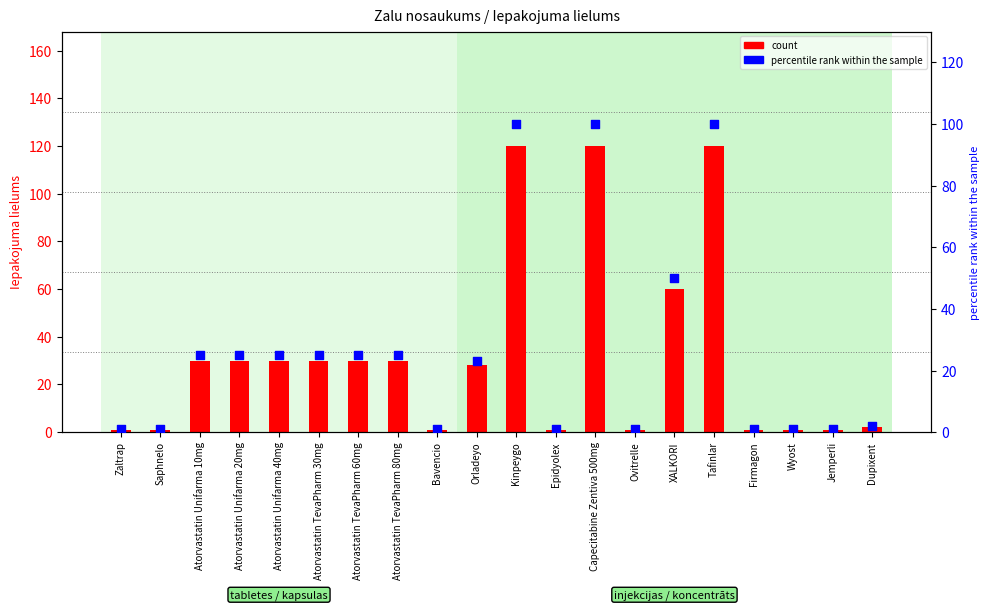

At how many categories does at least one series exceed 46?

4